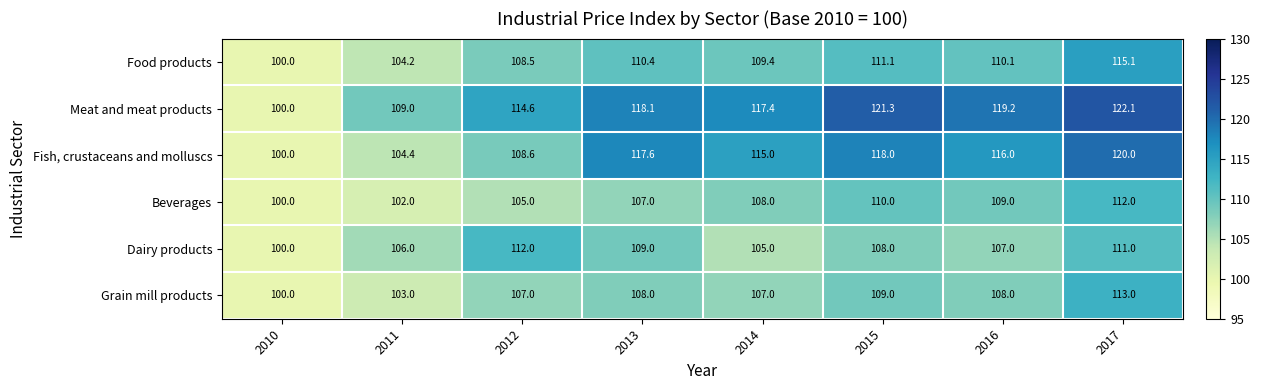

Rank the categories by Dairy products value from highest to lowest.

2012, 2017, 2013, 2015, 2016, 2011, 2014, 2010